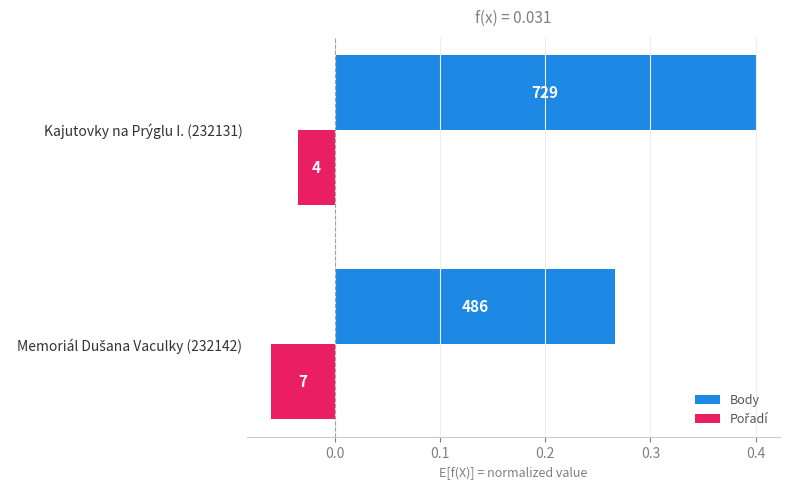

Reading left to right, what are all the values shown in this chart?

Body: 0.3	0.4
Pořadí: -0.1	-0.0